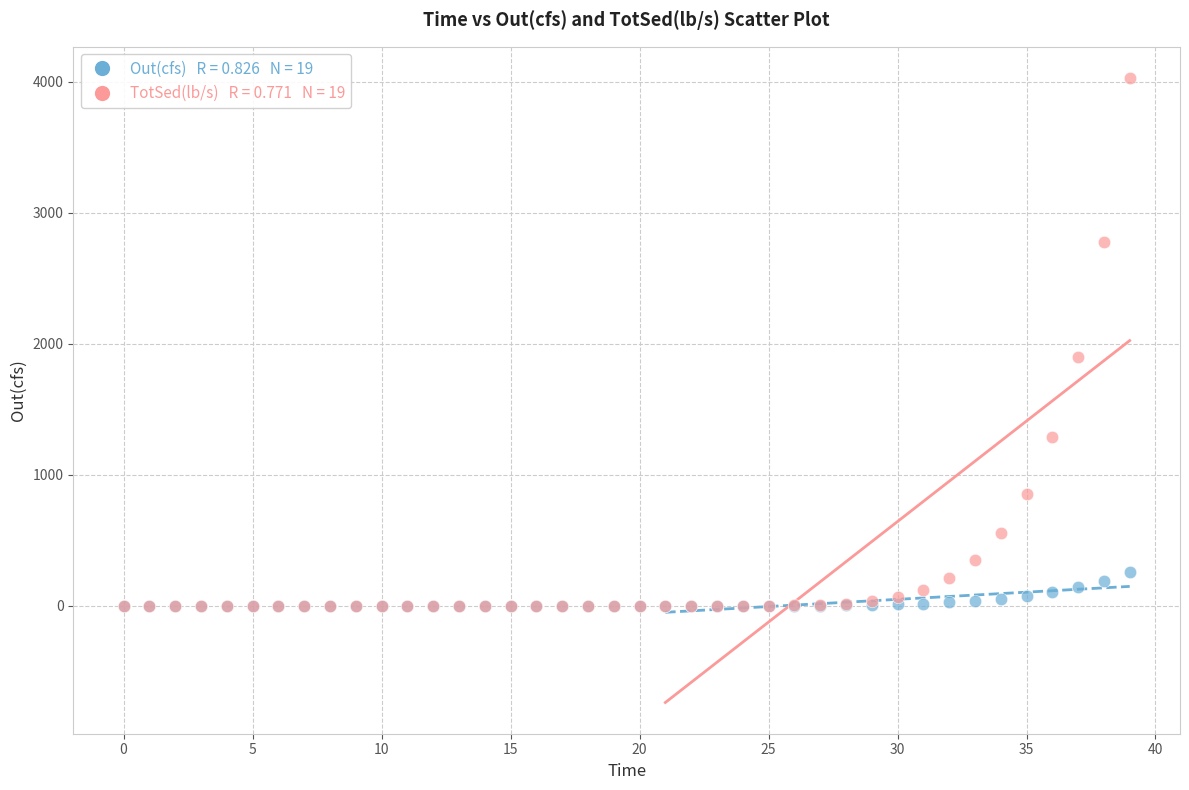

Across all series, what Y value is closest to 2014?

1902.4